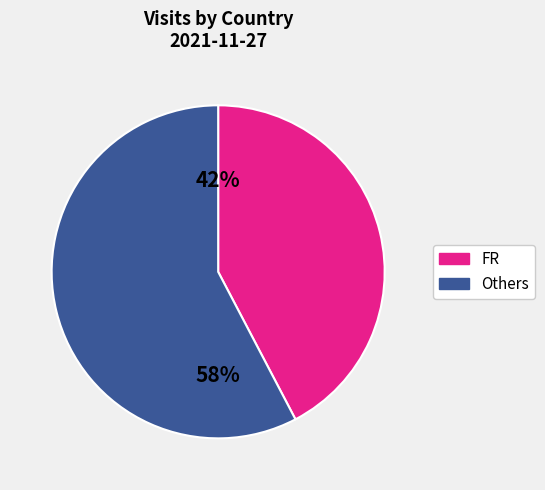

Is there a majority slice in this chart?

Yes